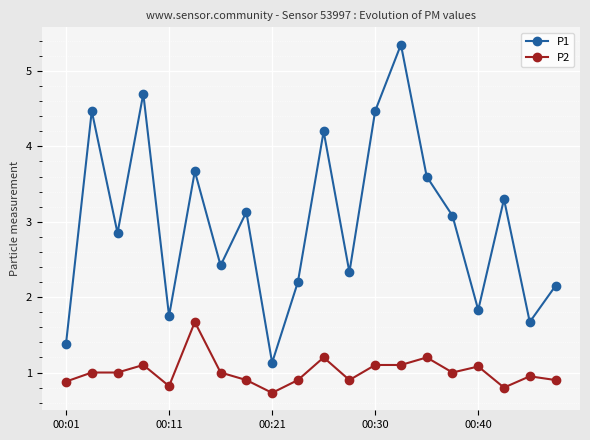

Which series has the largest total across all categories?

P1